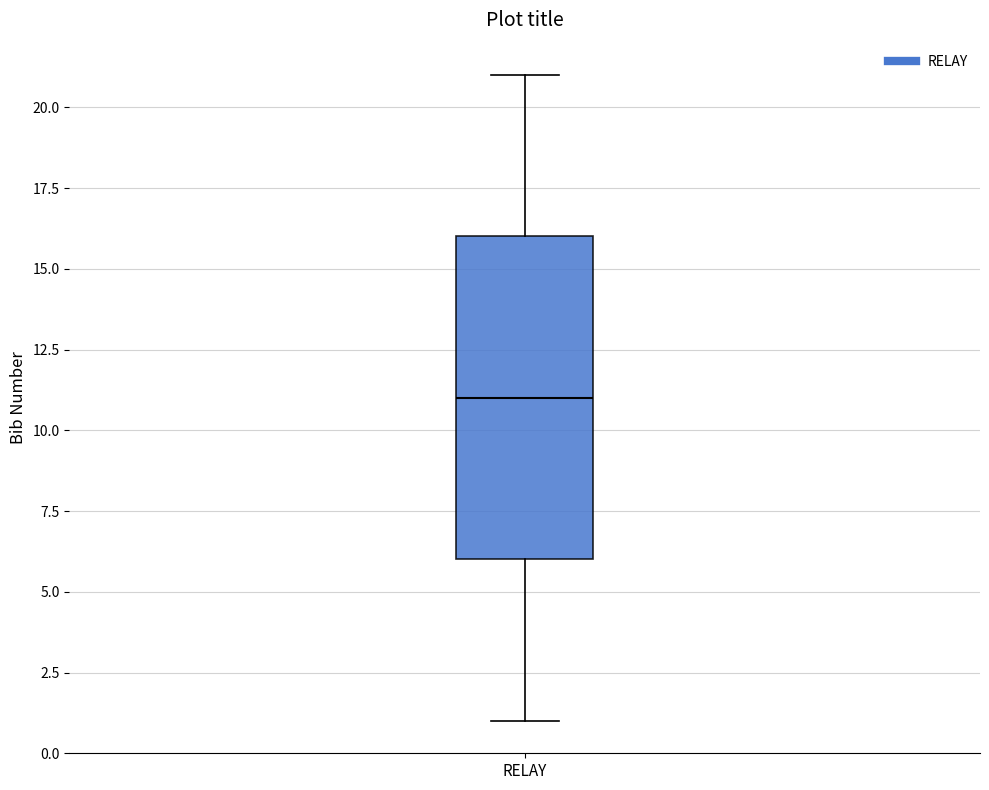

Transcribe this box plot: give where the median line is, the range the box spans, and where the two whiskers end, as read against the y-axis. The values are not printed on the chart, so give them approximately, as read against the axis.

median 11, box 6 to 16, whiskers 1 to 21